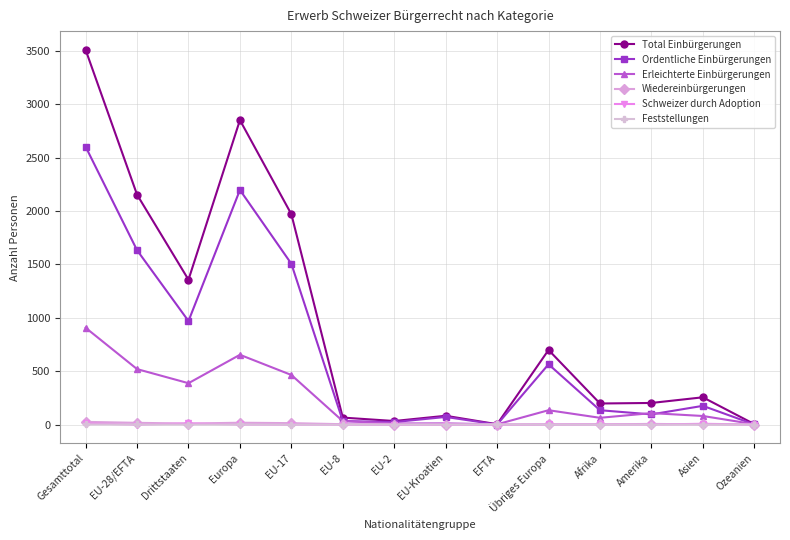

At which category is the sum across all series the highest?

Gesamttotal